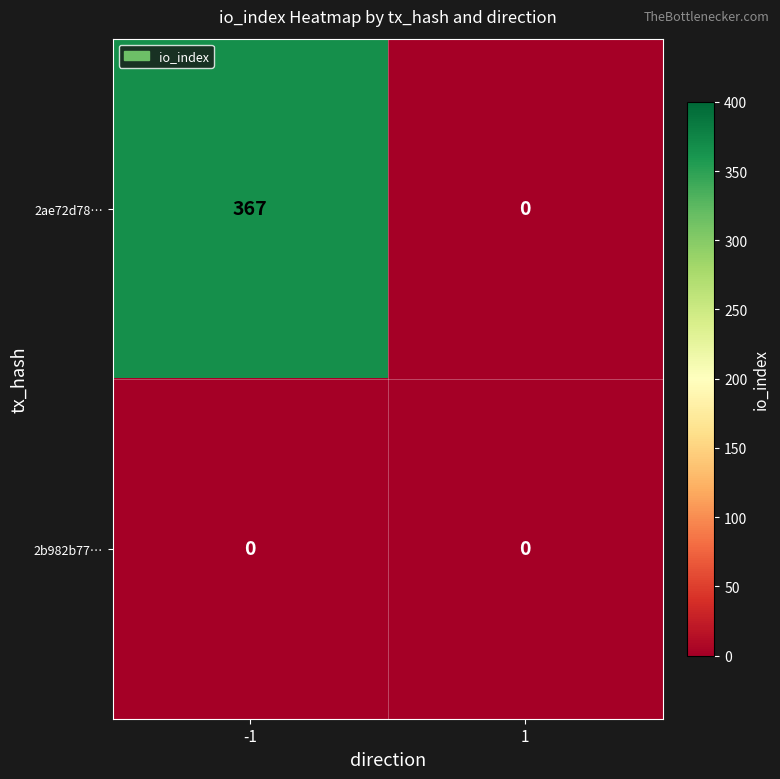

Which series has the largest range (max minus min)?

2ae72d78…